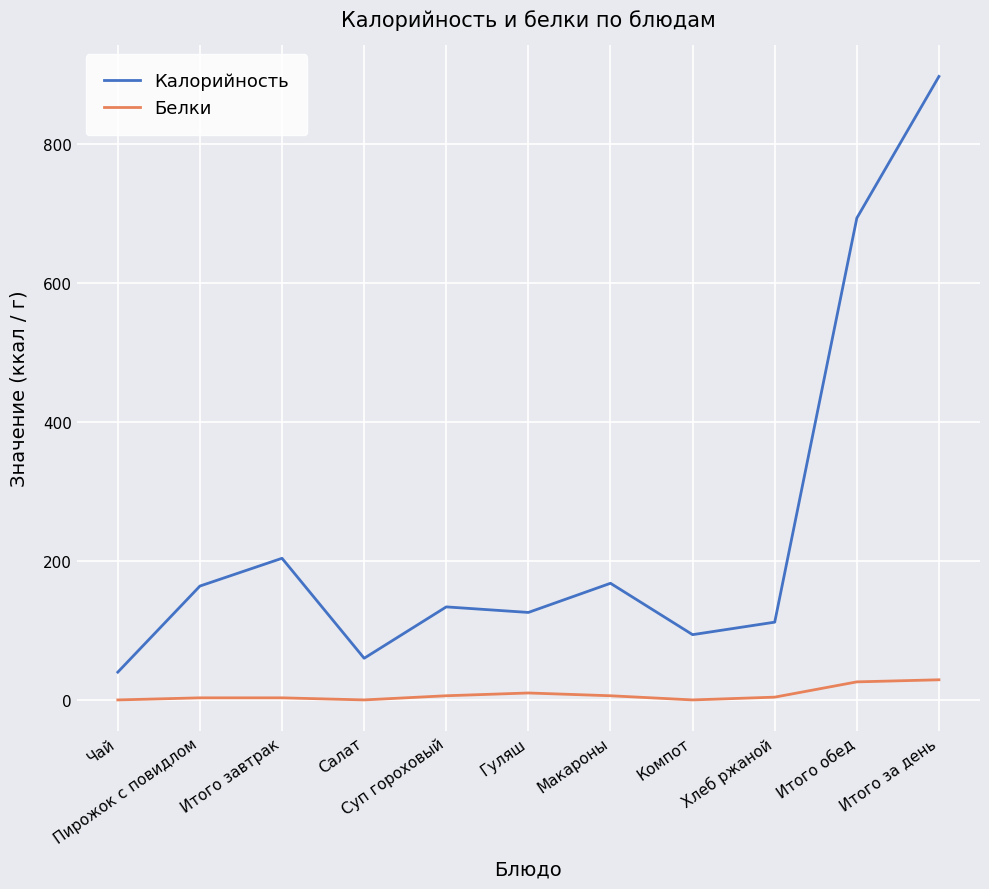

What is the spread (max minus min) of values at Итого за день?

869